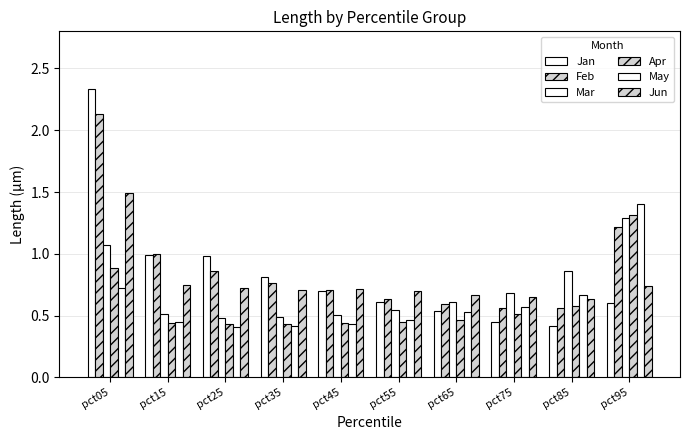

What is the sum of the Apr values at pct05 and pct45?

1.3